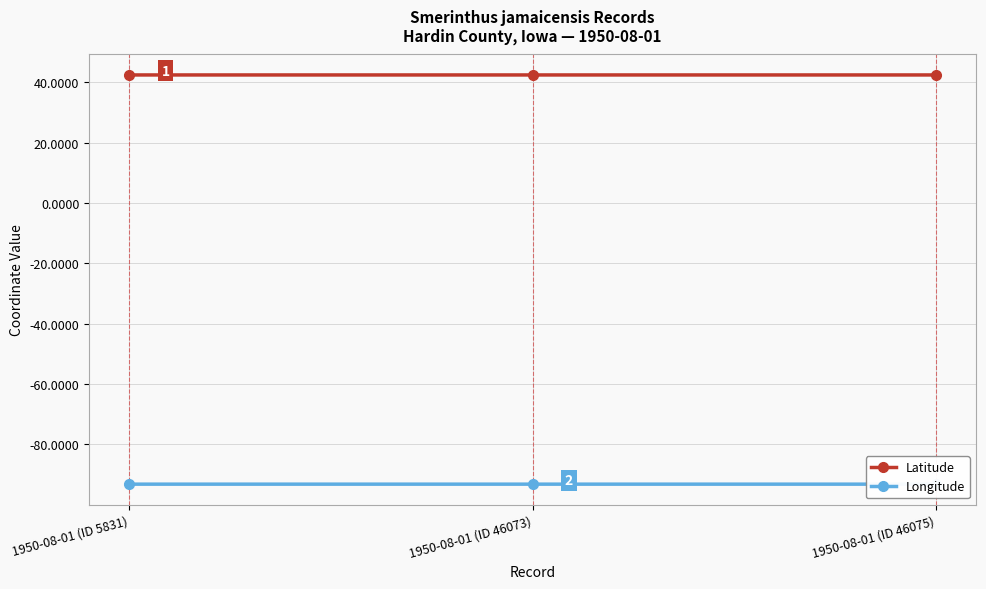

Is it true that Latitude equals 27.9 at 1950-08-01 (ID 5831)?

False